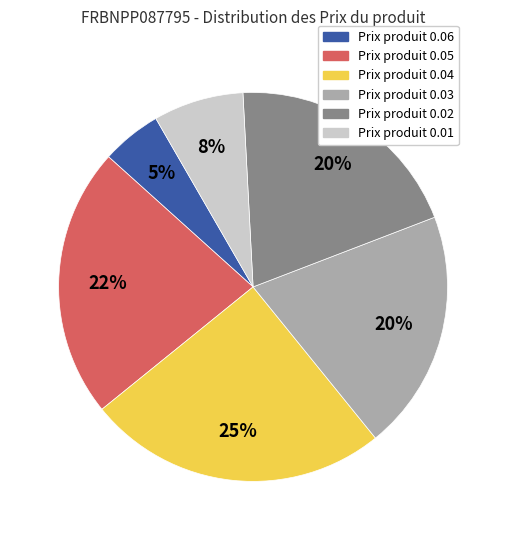

How many segments does this pie chart have?

6